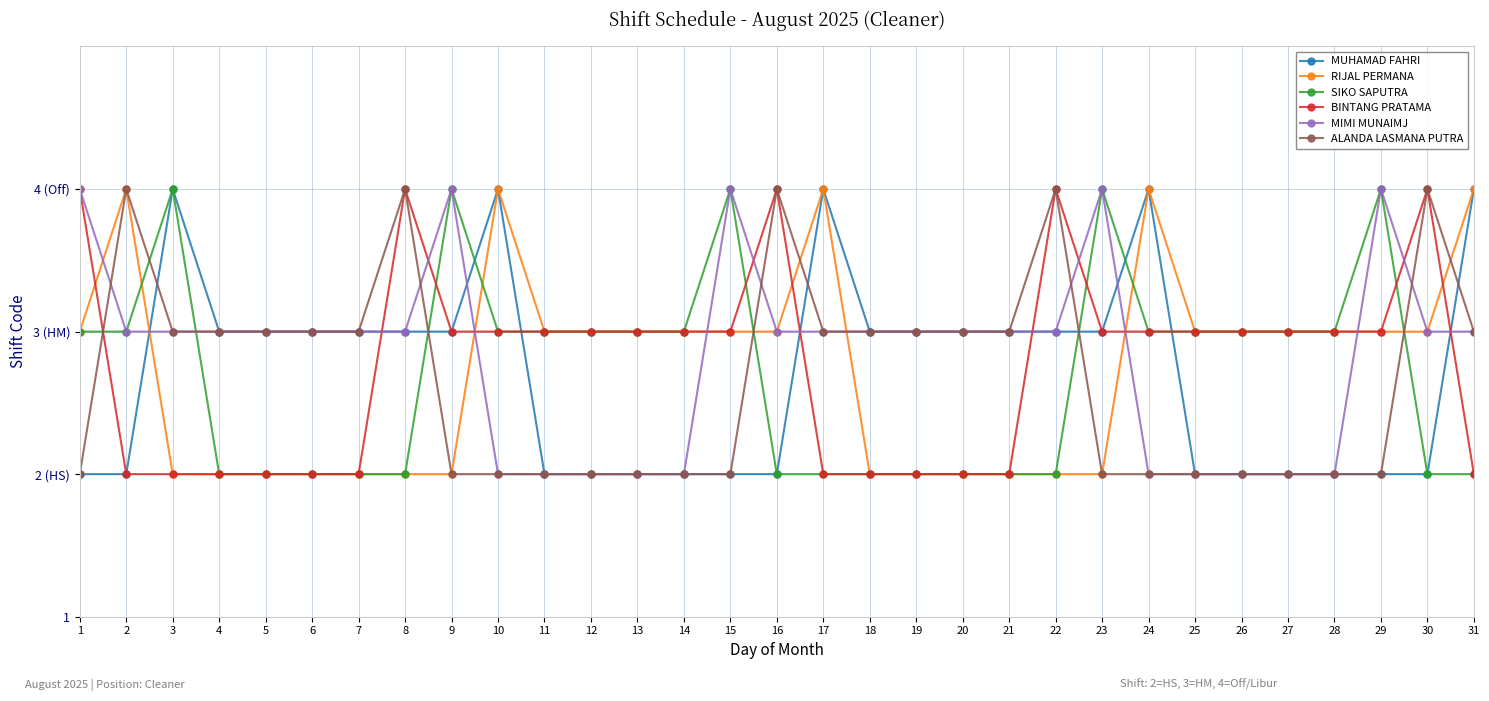

What are all the series names shown in the legend?

MUHAMAD FAHRI, RIJAL PERMANA, SIKO SAPUTRA, BINTANG PRATAMA, MIMI MUNAIMJ, ALANDA LASMANA PUTRA